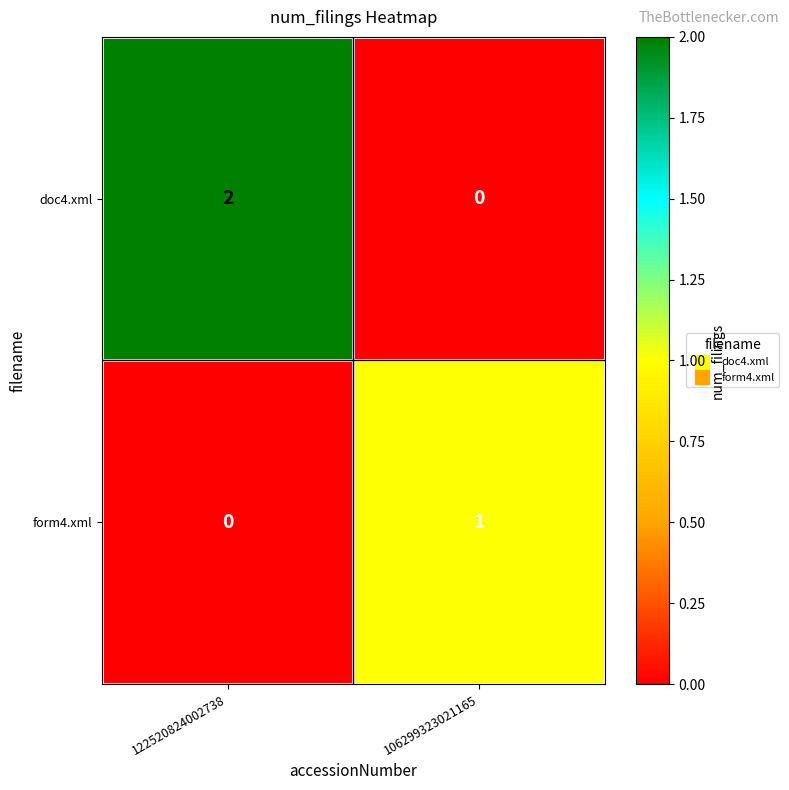

At which label is form4.xml closest to 0?

122520824002738